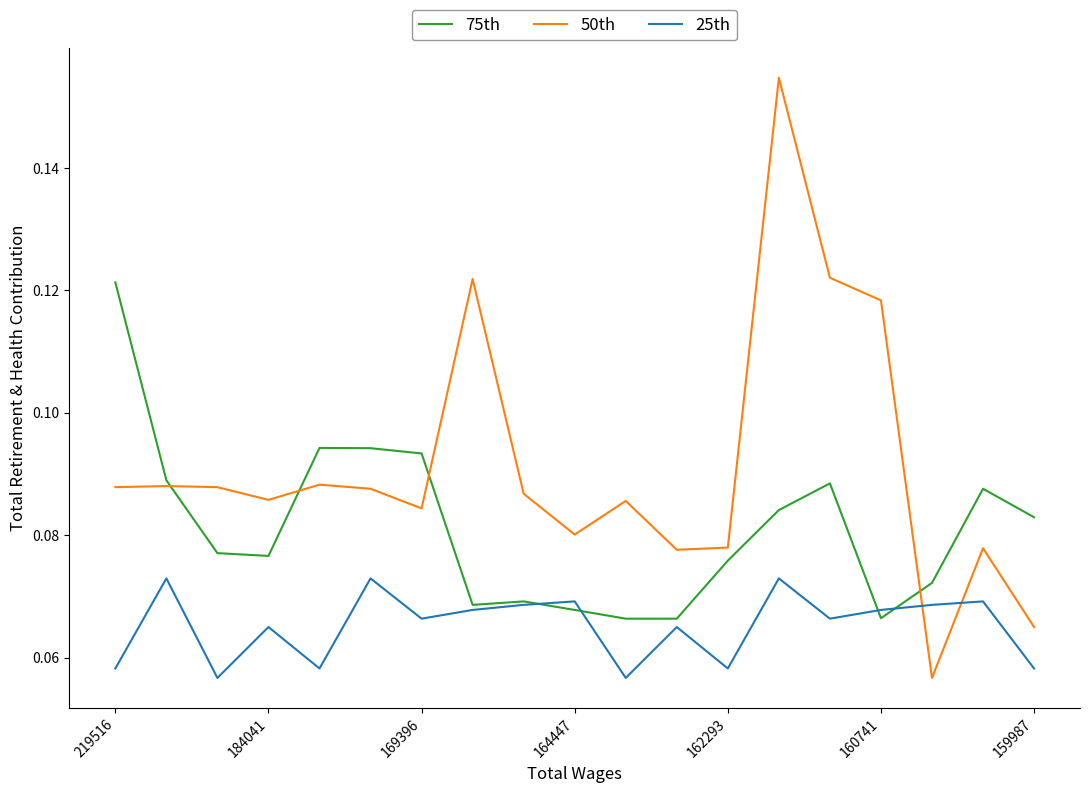

After their last crossing, which series has the higher values: 50th or 25th?

50th